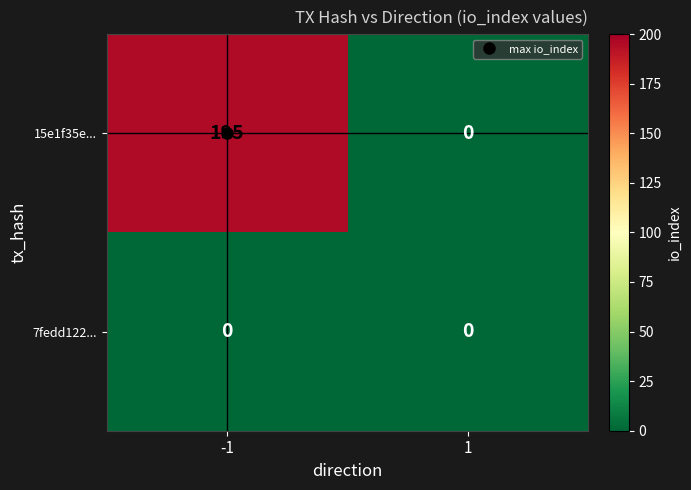

What is the difference between the maximum and minimum values in the 15e1f35e... series?

195